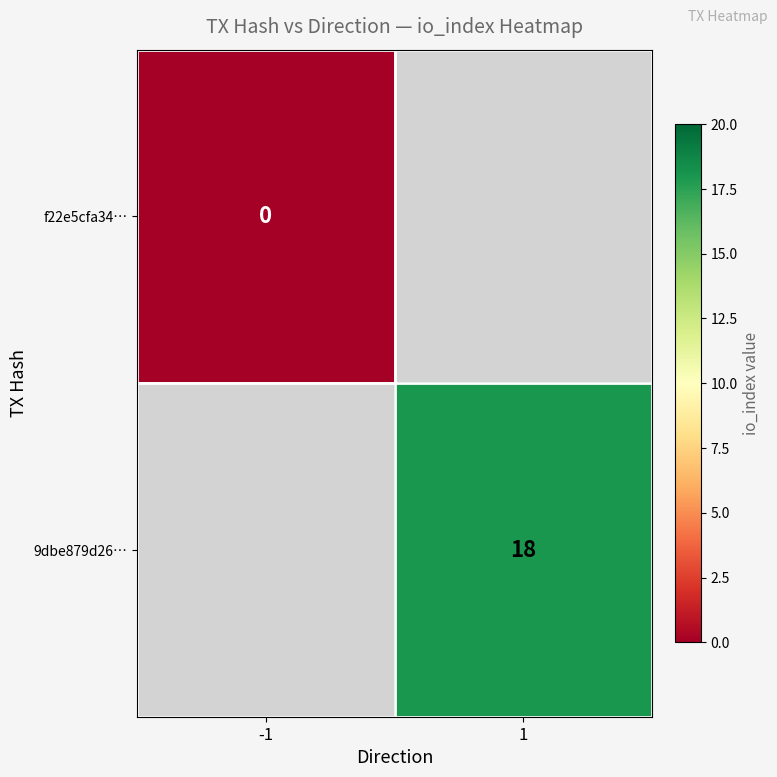

Is it true that 9dbe879d26… equals 5 at 1?

False